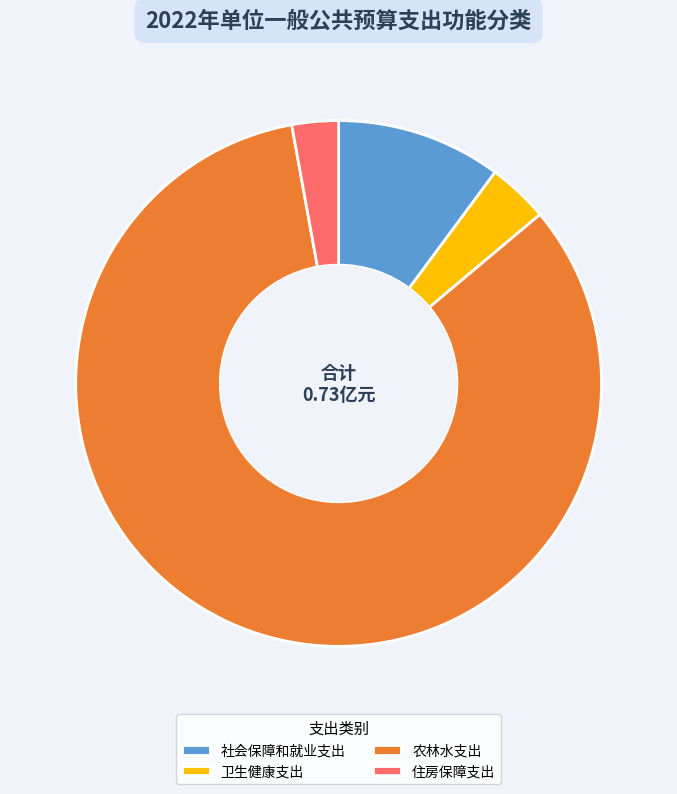

What is the largest slice in the pie chart?

农林水支出